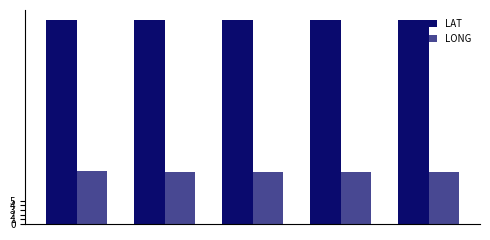

How many bars are there in total?

10